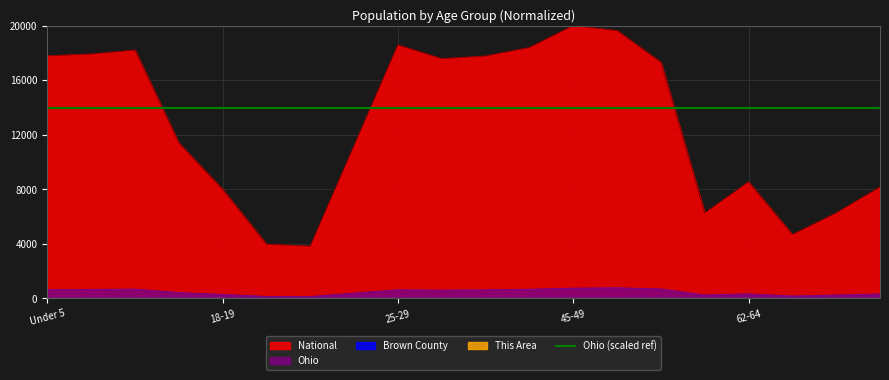

How many values in the Ohio series are below 608?

10